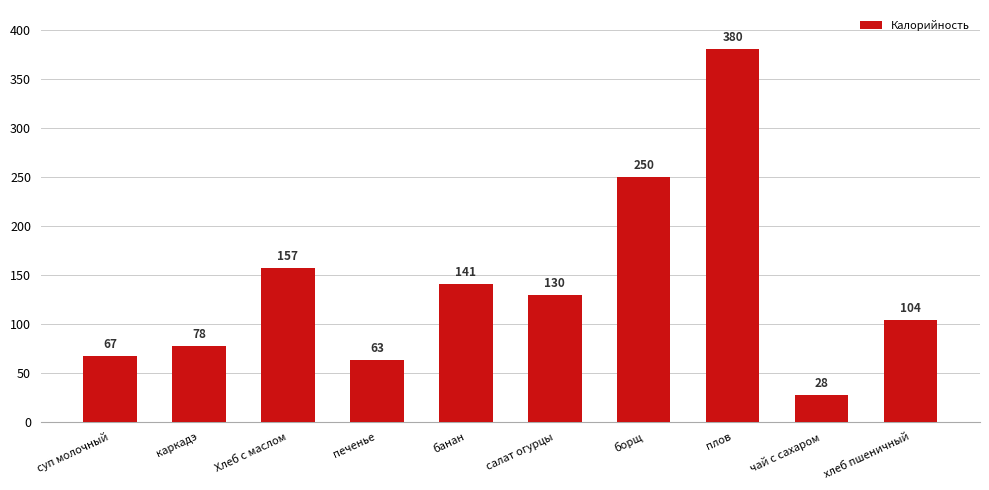

What is the difference between the maximum and minimum values?

352